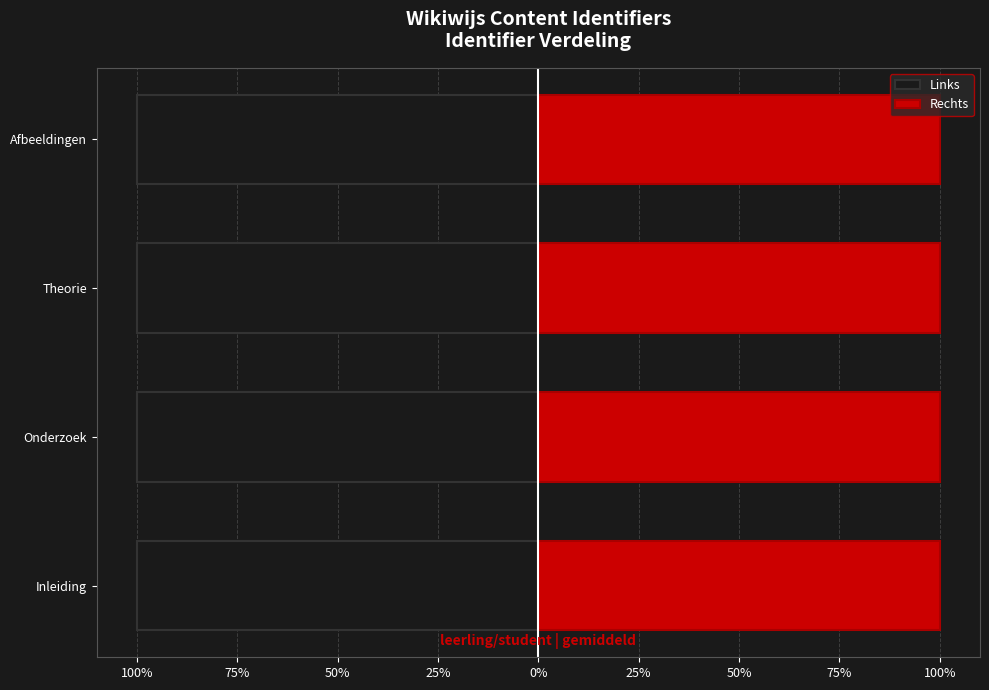

List the series in order of their overall mean, lowest first.

Links, Rechts